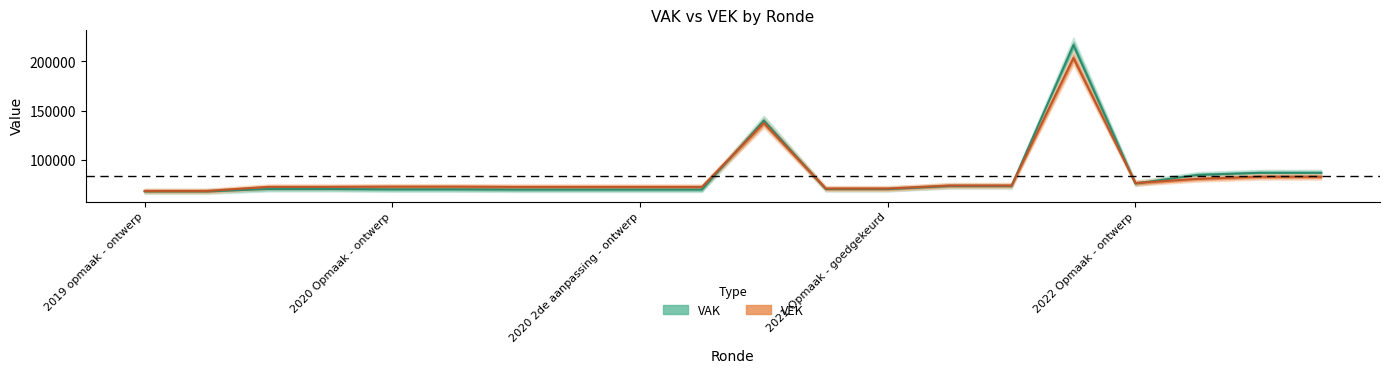

At which category is the sum across all series the highest?

2021 uitvoering